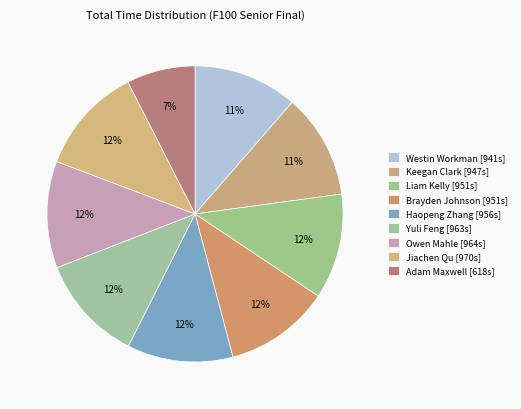

How many segments does this pie chart have?

9